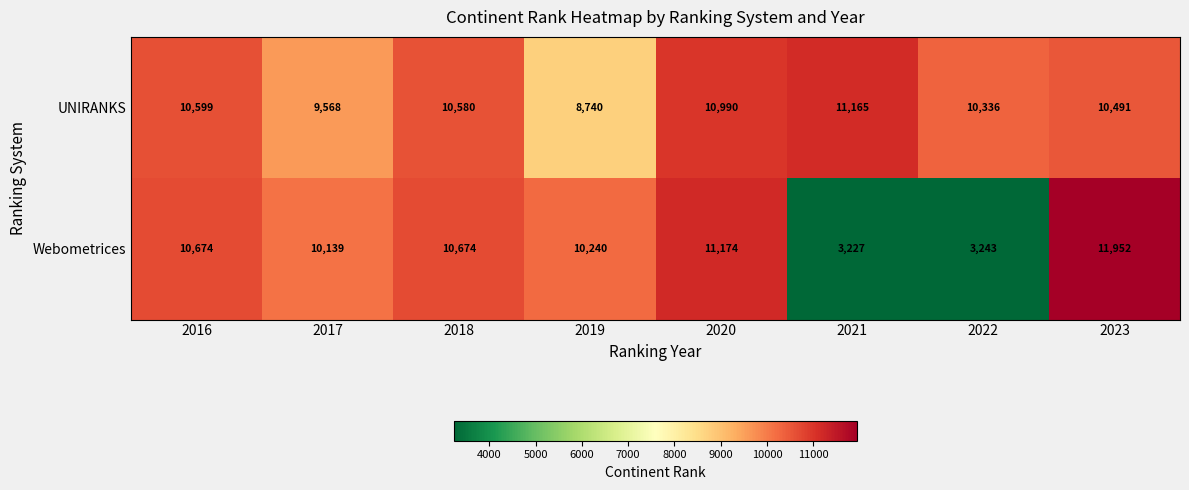

What is the maximum value shown in the chart?

11952